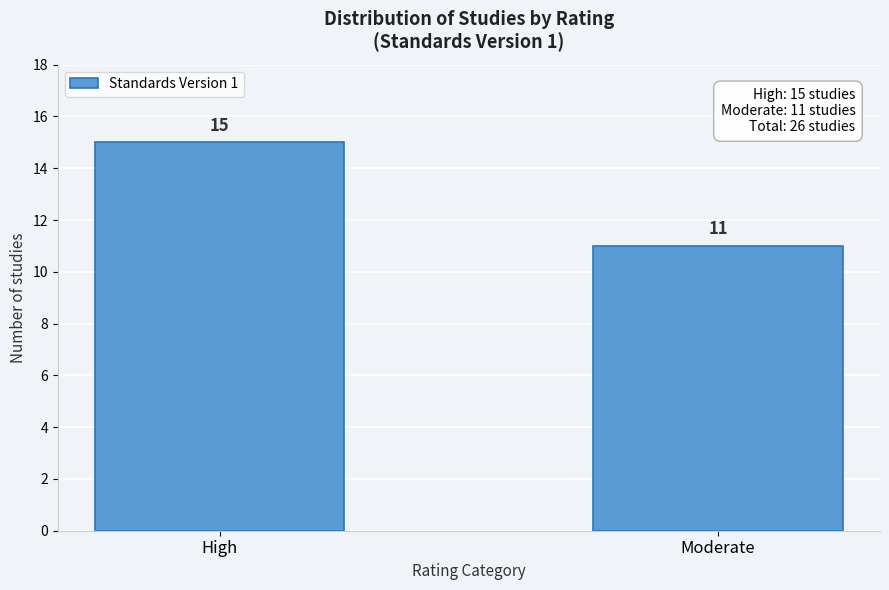

Reading right to left, extract all data points from this chart.

11	15